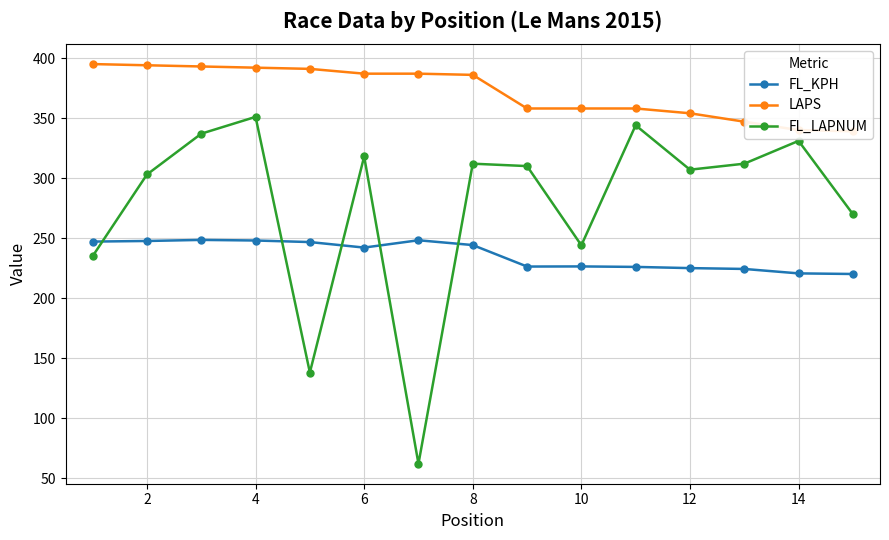

Is it true that FL_LAPNUM equals 168.2 at 10?

False